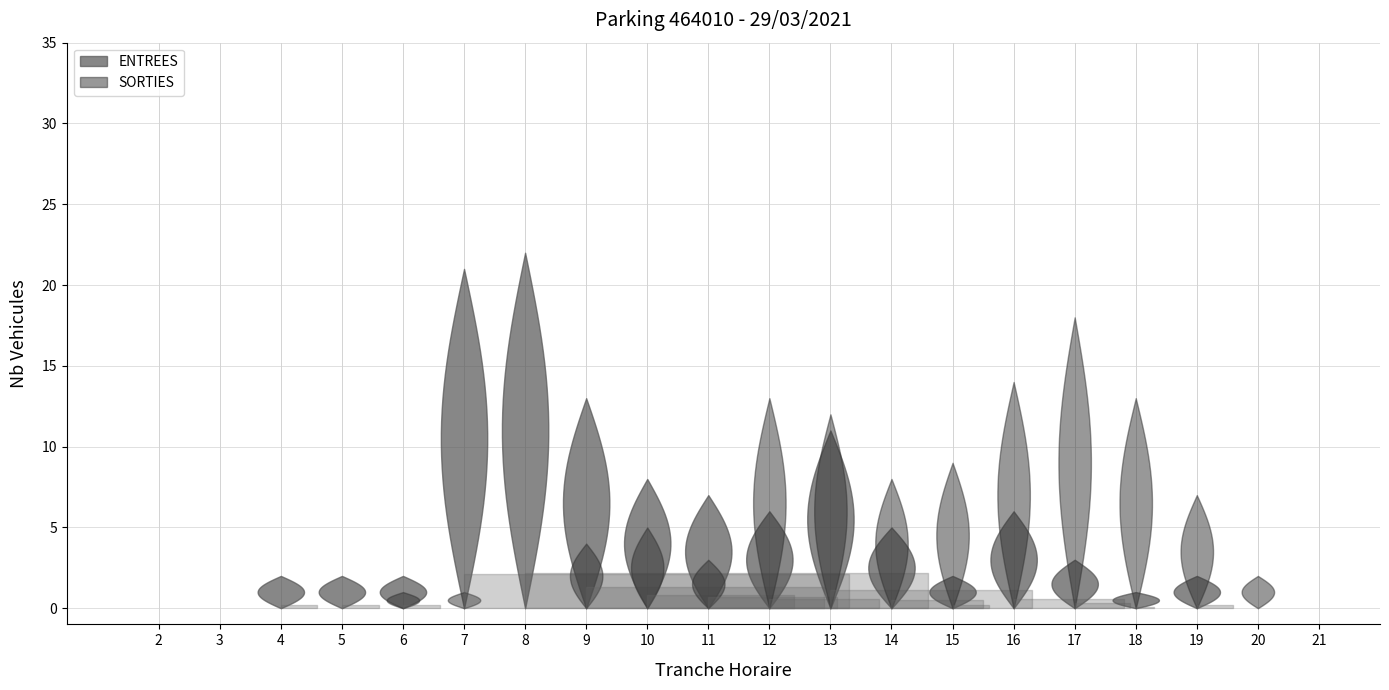

Where is SORTIES_NB_HORAIRE nearest to the value 6?

14